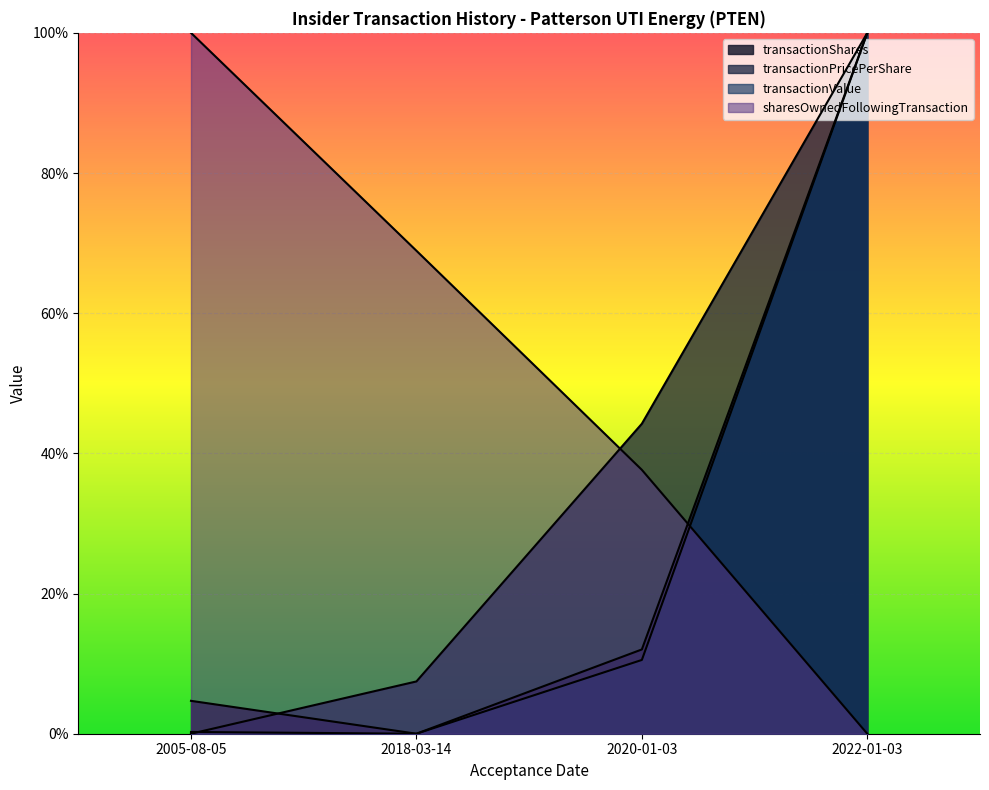

What is the sum of all transactionValue values?

1.1